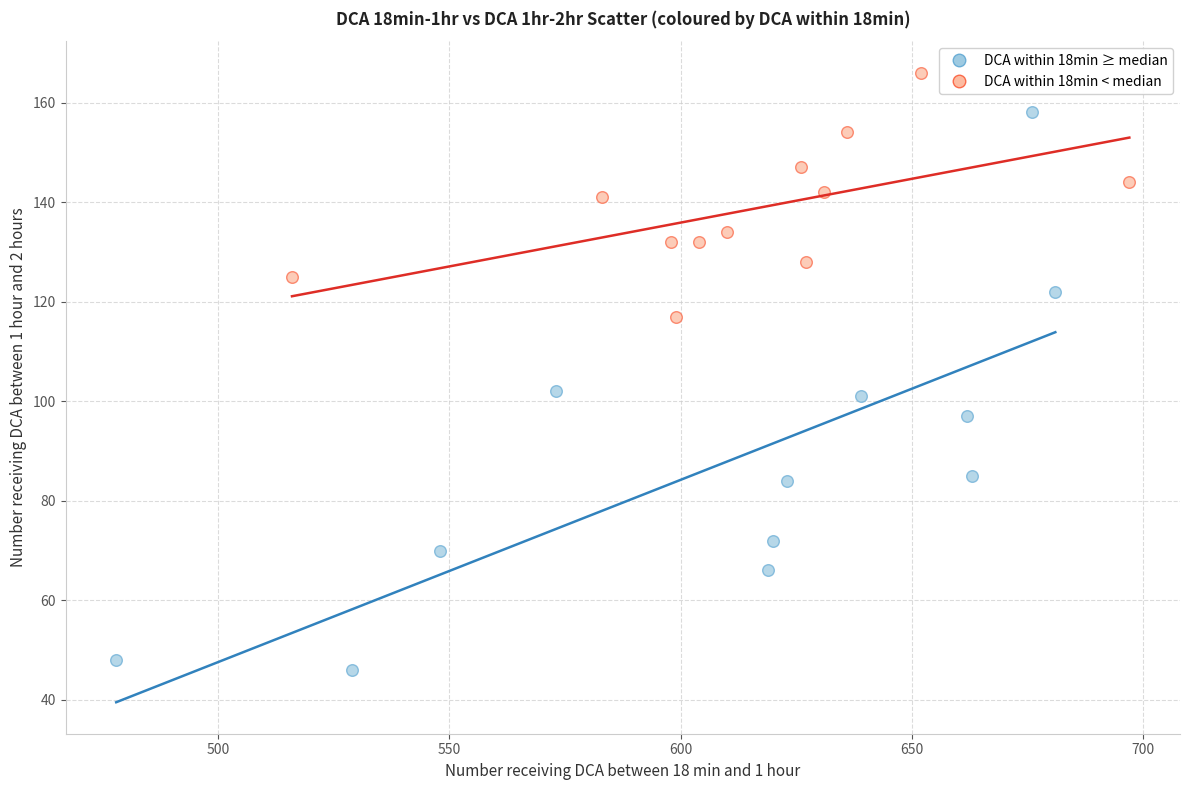

Which series has the widest spread of Y values?

DCA within 18min ≥ median